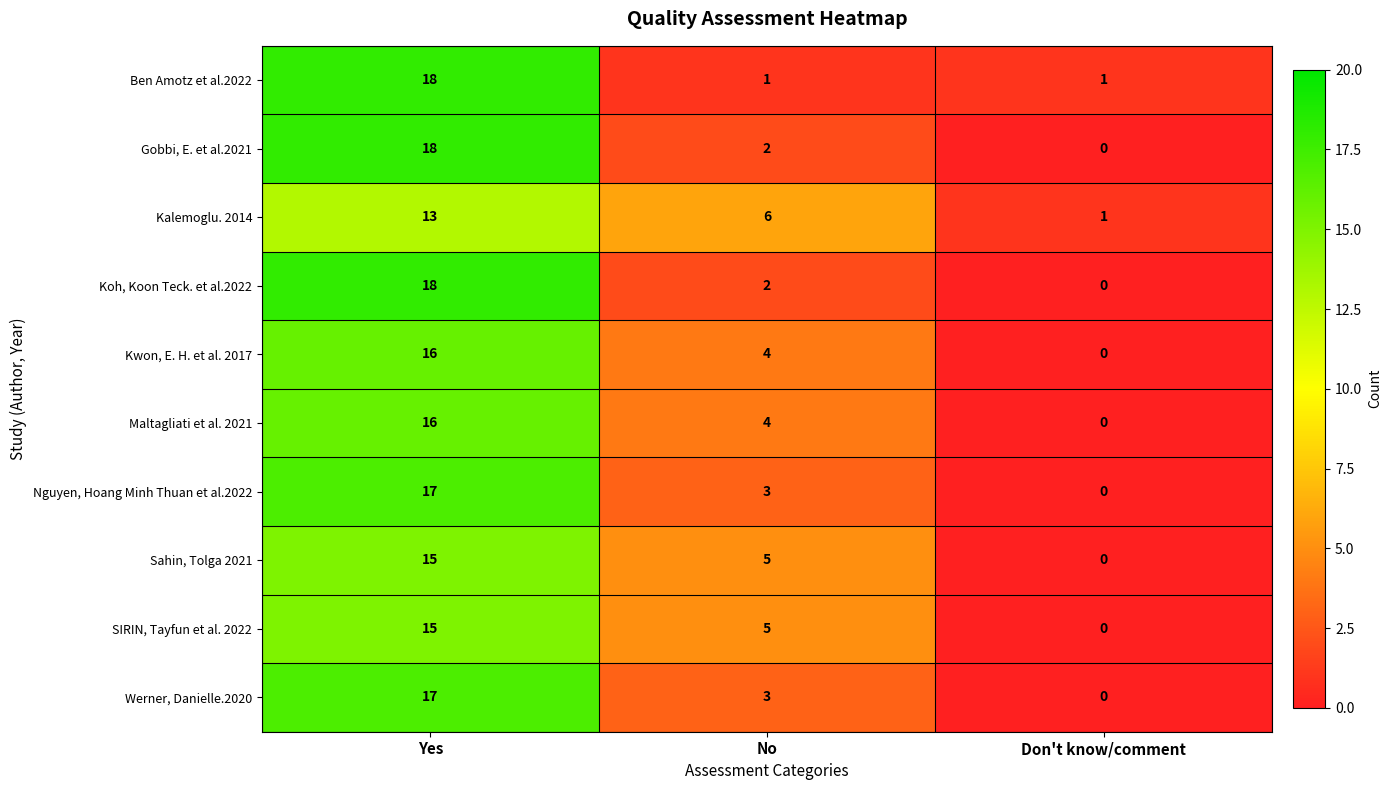

What is the average value of the Ben Amotz et al.2022 series?

7